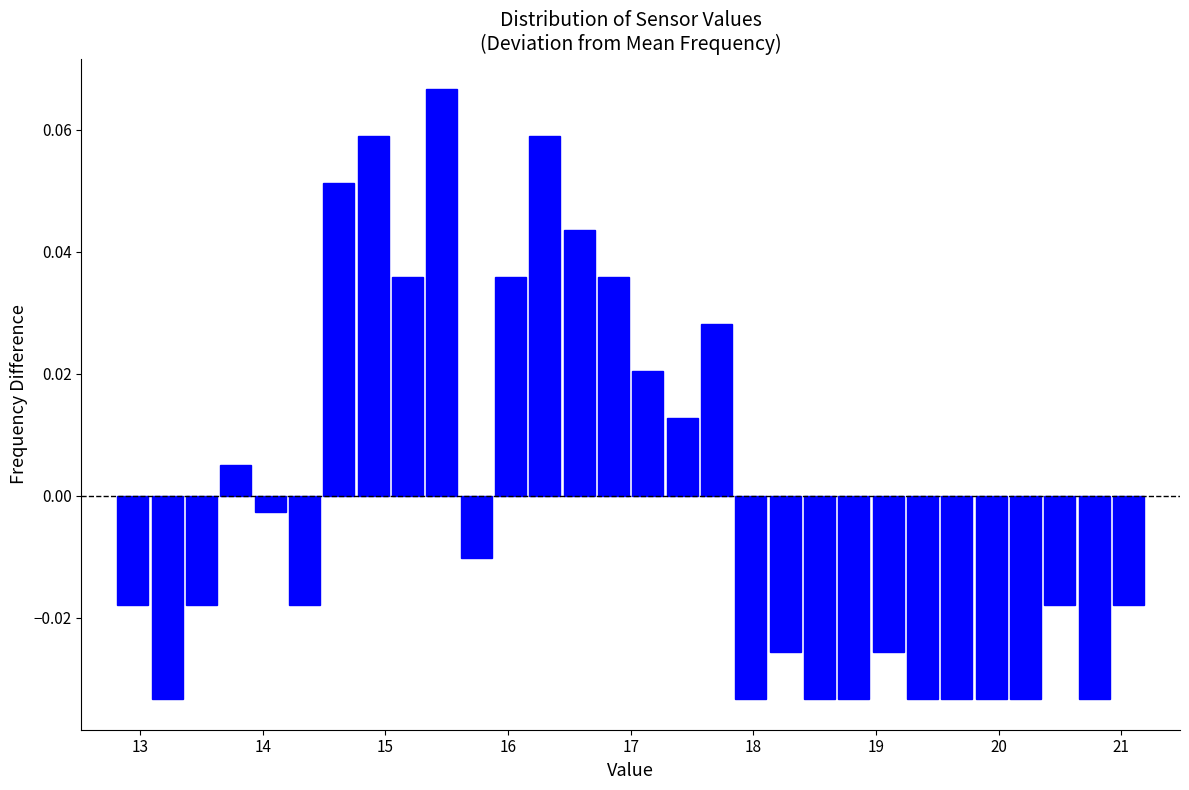

Around what value on the x-axis is the tallest bar? Give the approximate position of its centre, as read against the axis.

15.5